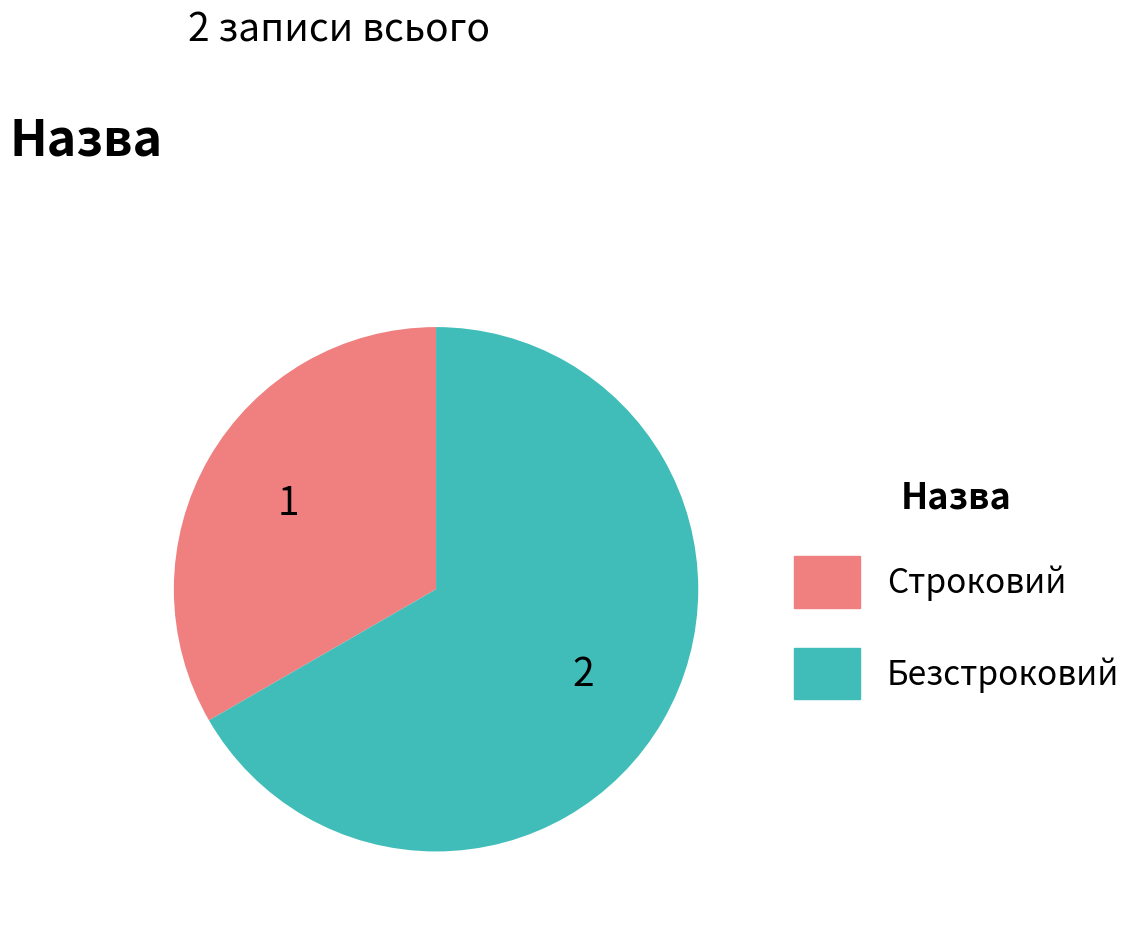

Rank the categories by value from lowest to highest.

Строковий, Безстроковий